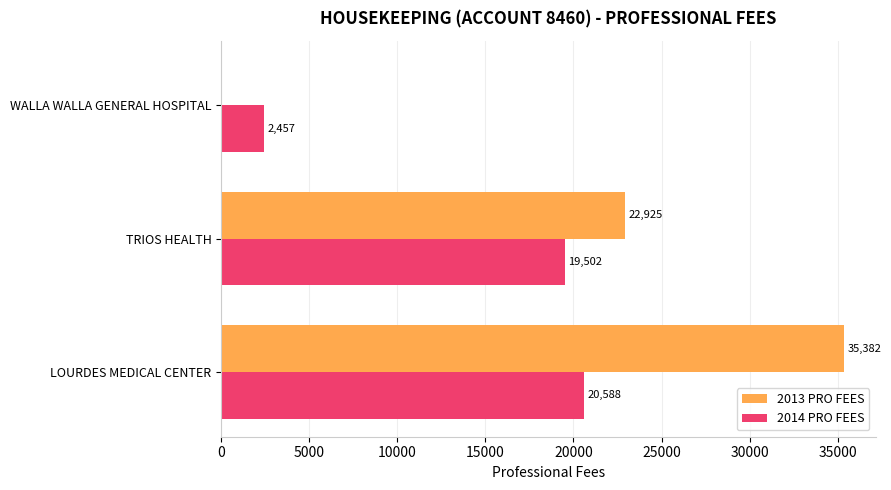

What is the sum of all 2013 PRO FEES values?

58307